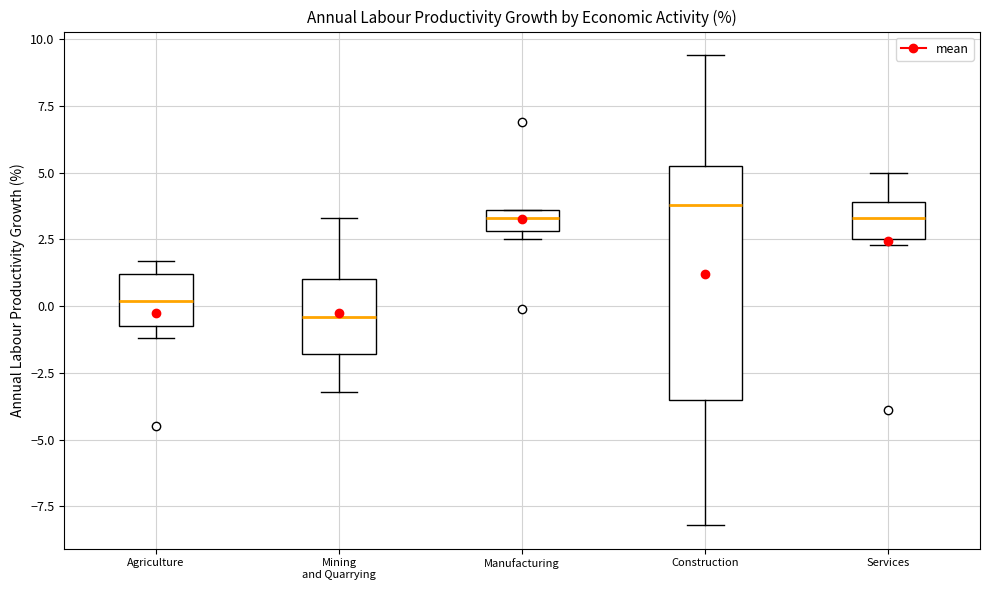

Where is the upper edge of the box for Manufacturing on the y-axis? The values are not printed on the chart, so give them approximately, as read against the axis.

3.5